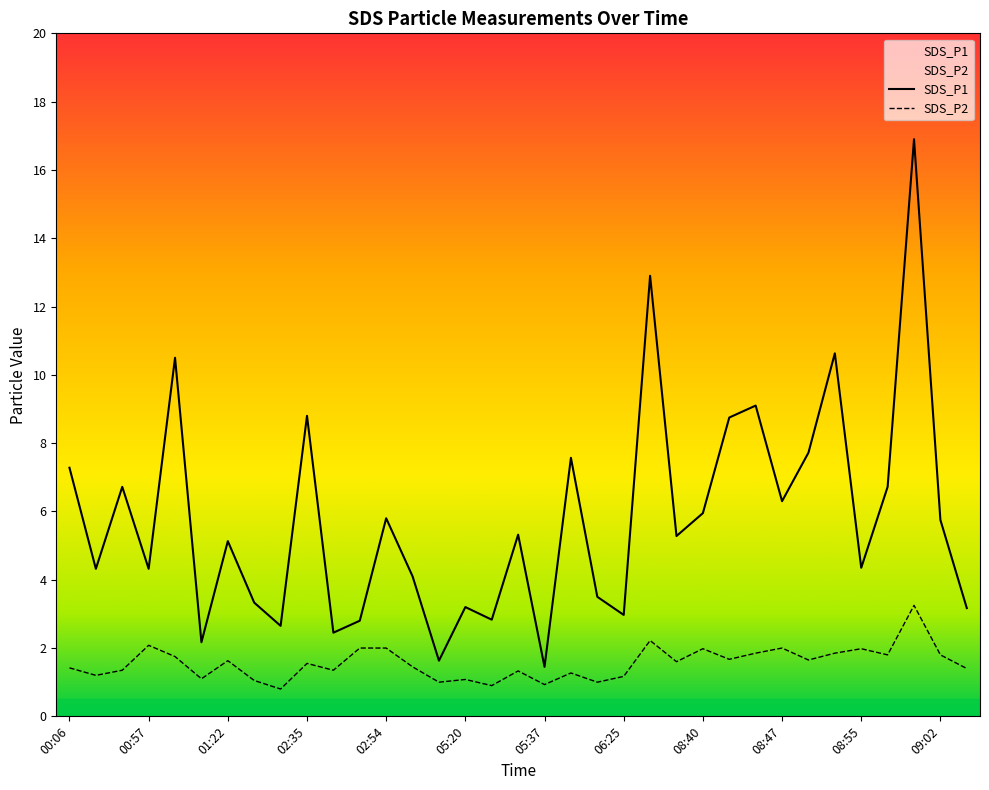

Which category has the lowest value in the SDS_P1 series?

05:37